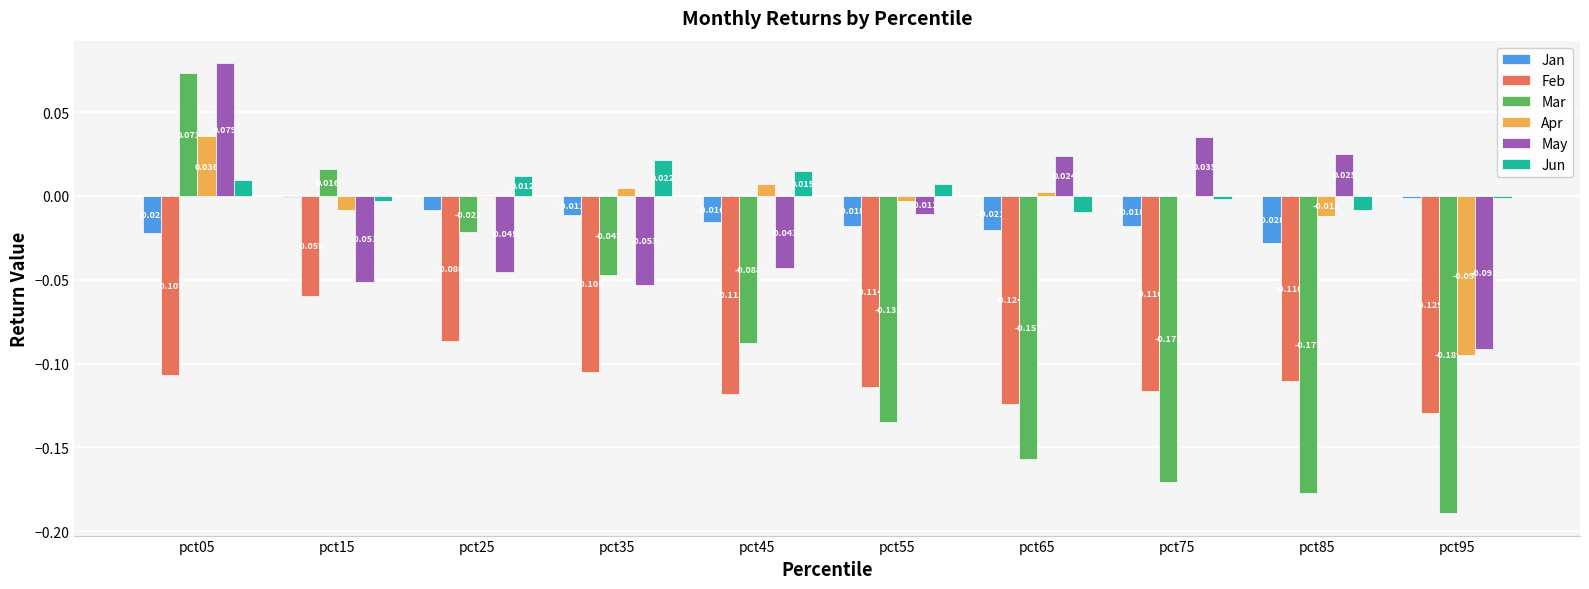

Between pct35 and pct75, which series saw the biggest shift?

Mar